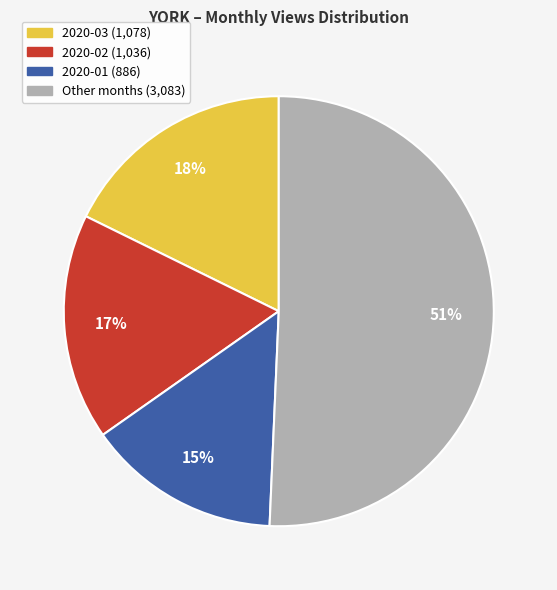

Is there any slice that represents more than half of the pie?

Yes